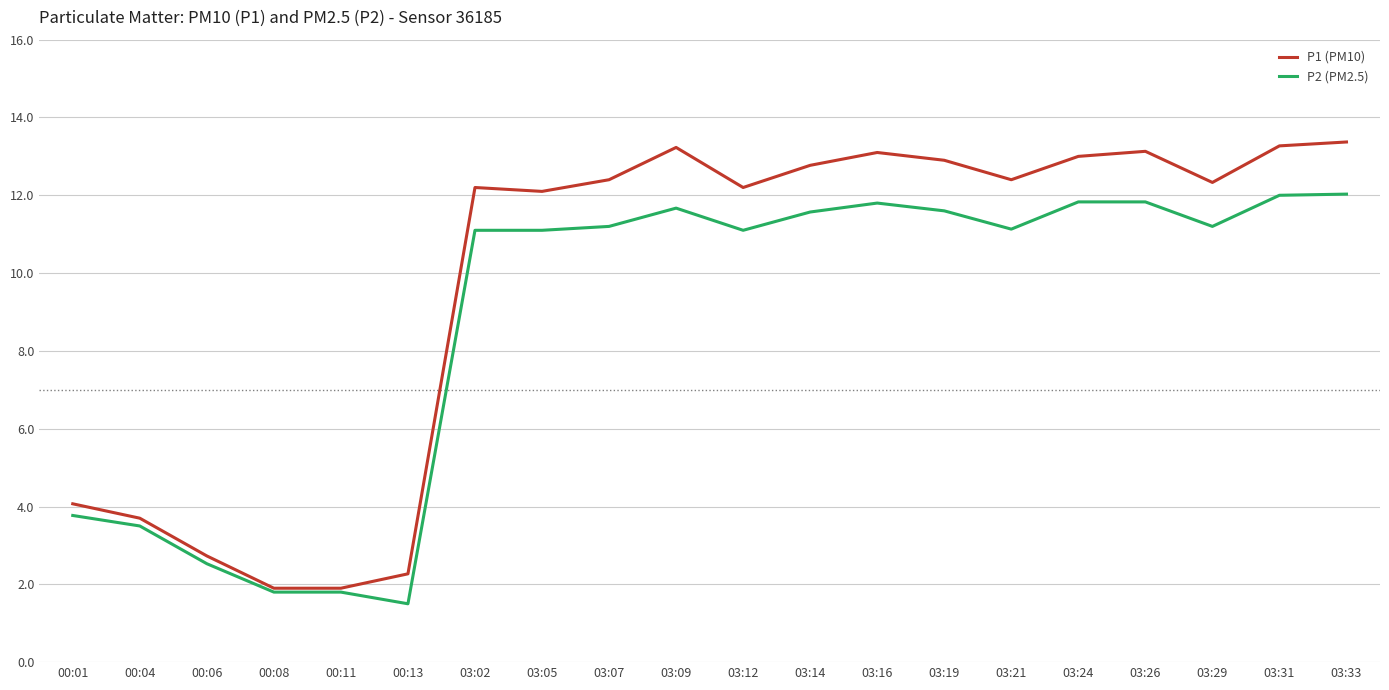

Between 03:19 and 03:33, which series saw the biggest shift?

P1 (PM10)